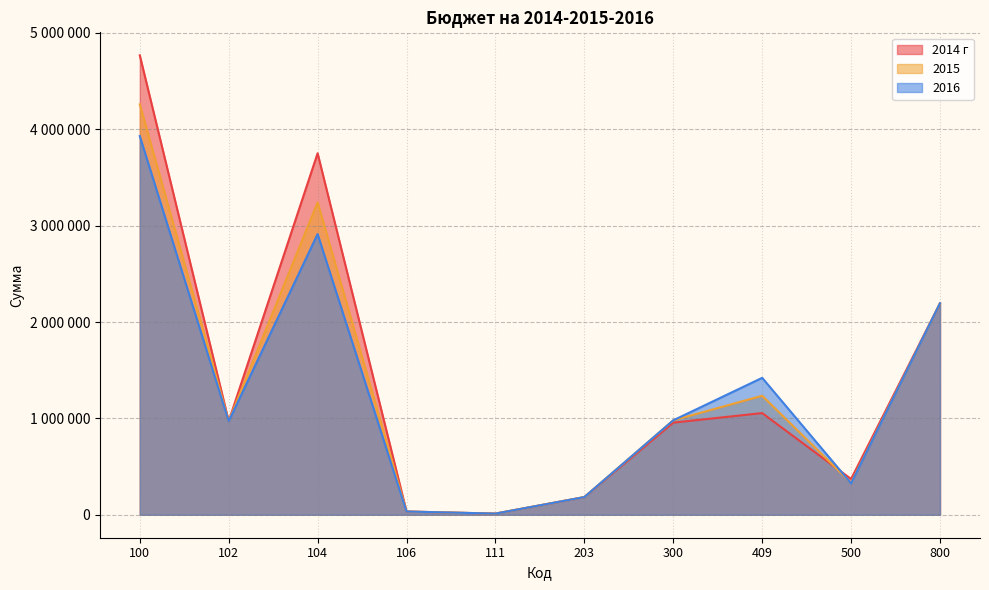

Reading left to right, what are all the values shown in this chart?

2014 г: 100=4768200	102=971000	104=3751683	106=33517	111=12000	203=183000	300=956000	409=1055100	500=371000	800=2194400
2015: 100=4259000	102=971000	104=3242483	106=33517	111=12000	203=183500	300=980000	409=1234800	500=331000	800=2194400
2016: 100=3929600	102=971000	104=2913083	106=33517	111=12000	203=183500	300=980000	409=1421000	500=326000	800=2194400